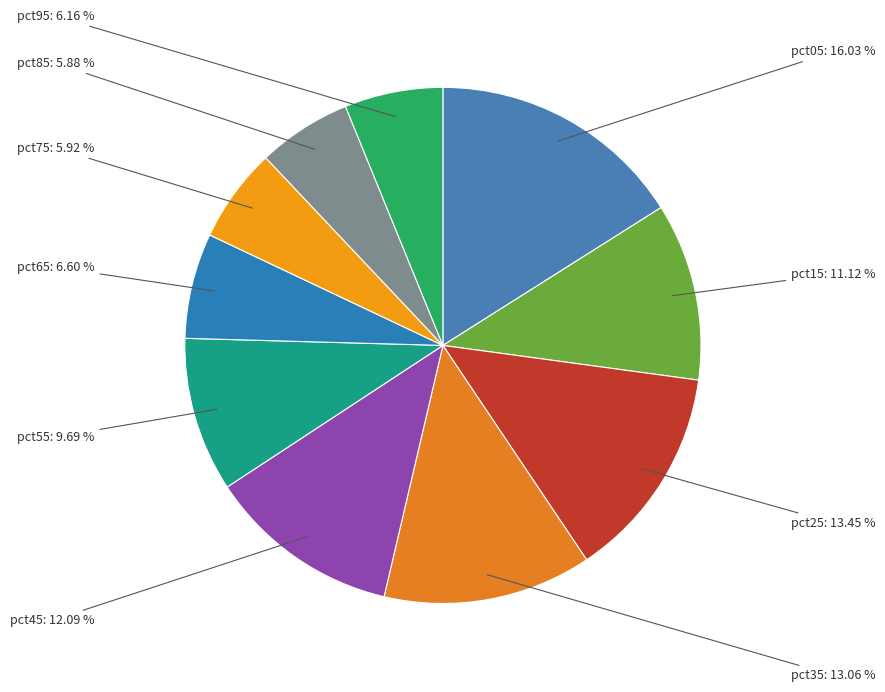

To the nearest percent, what is the difference between the largest and smallest slice percentages?

10%